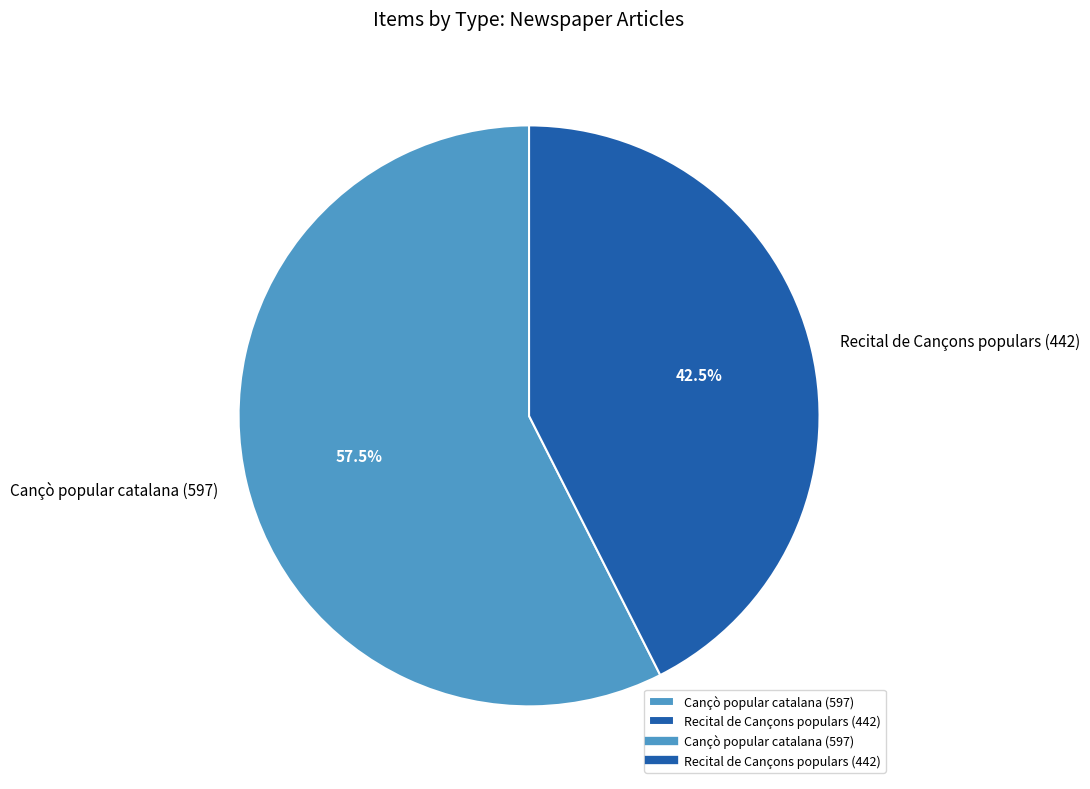

Which category has the biggest portion of the pie?

Cançò popular catalana (597)